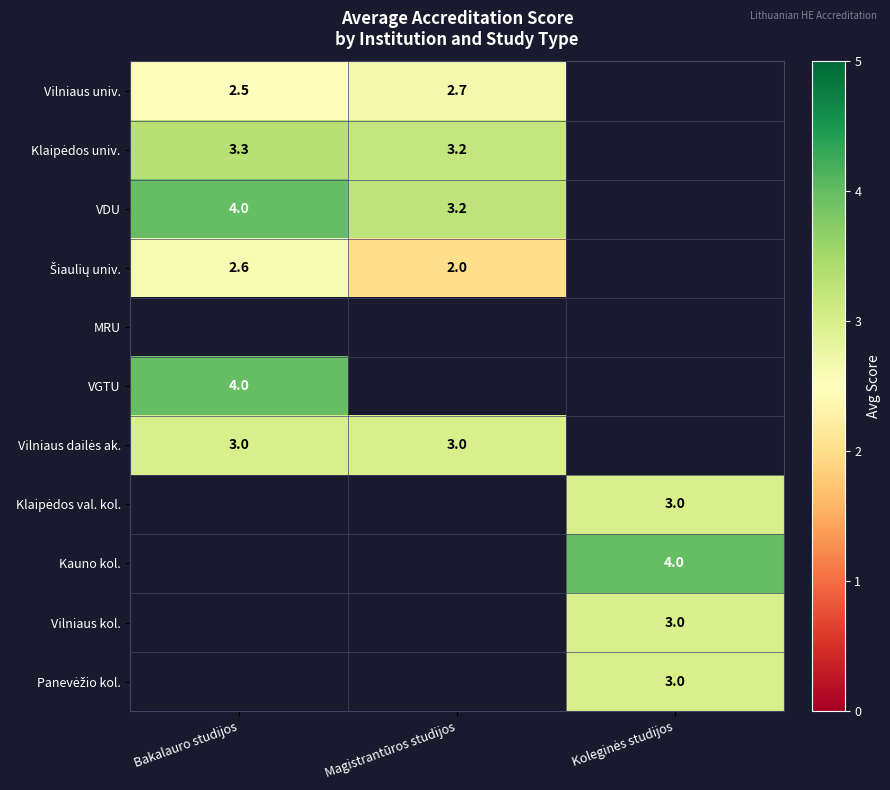

True or false: Vilniaus univ. has a value of 4.5 at Bakalauro studijos.

False